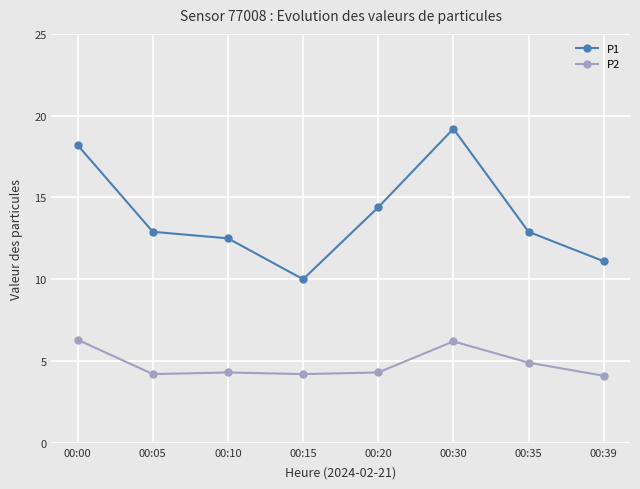

Which category has the highest value in the P1 series?

00:30